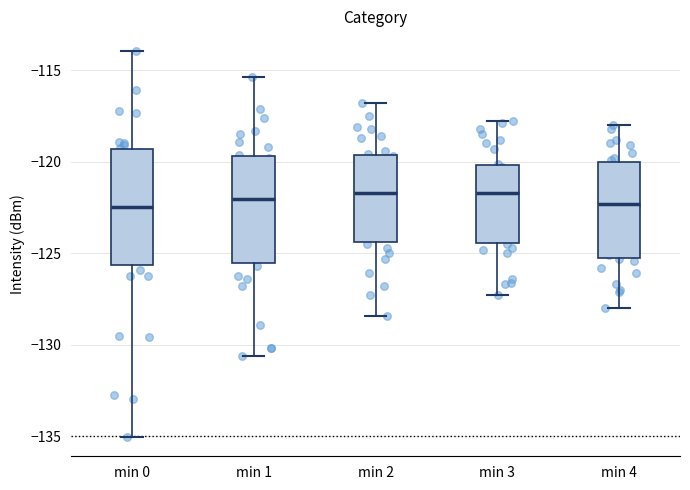

Where does the upper whisker of the box for min 3 end on the y-axis? The values are not printed on the chart, so give them approximately, as read against the axis.

-118.0